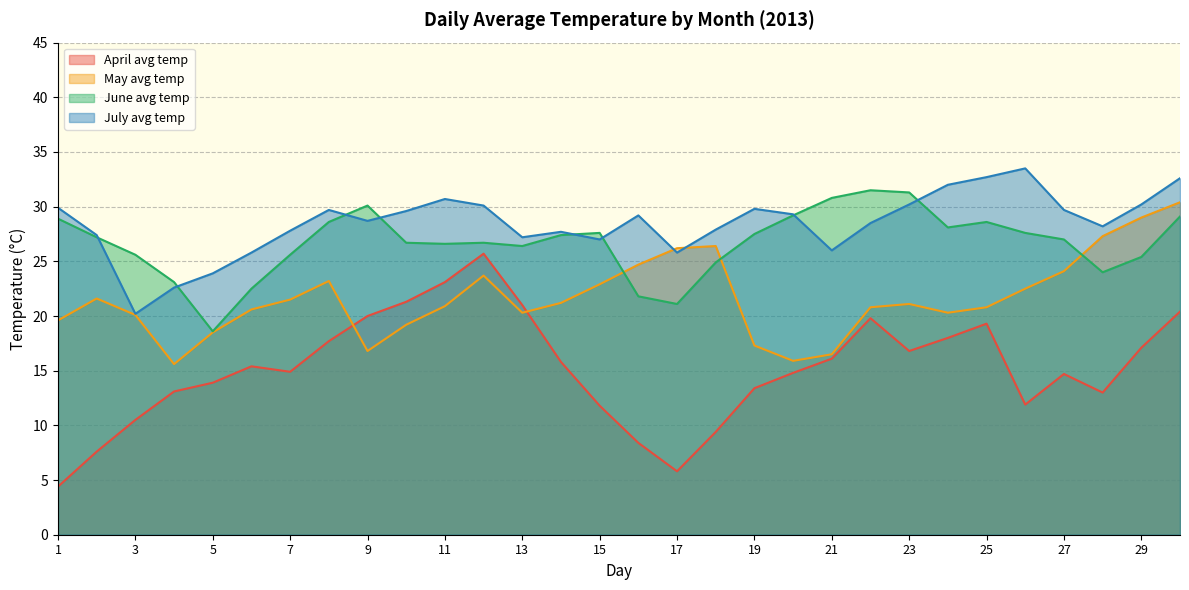

What is the total value across all series at 25?

101.4